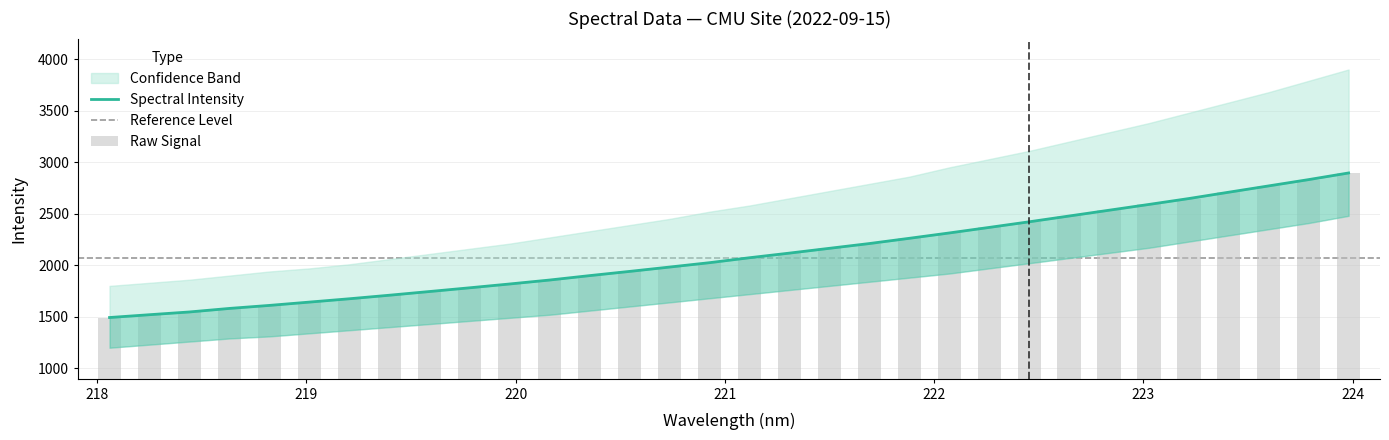

Reading right to left, list all the values displayed in this chart.

223.9802=2895.9	223.7895=2831.6	223.5987=2770.5	223.408=2709.4	223.2172=2647.8	223.0264=2590.6	222.8355=2534.3	222.6447=2478.2	222.4538=2422.0	222.263=2367.6	222.0721=2313.8	221.8812=2261.9	221.6902=2211.0	221.4993=2164.7	221.3083=2118.2	221.1174=2073.3	220.9264=2025.3	220.7354=1982.8	220.5444=1940.6	220.3533=1899.7	220.1623=1856.9	219.9712=1818.6	219.7801=1781.5	219.589=1745.5	219.3979=1709.7	219.2067=1675.3	219.0156=1643.0	218.8244=1610.8	218.6332=1581.5	218.442=1547.1	218.2508=1520.4	218.0596=1493.1